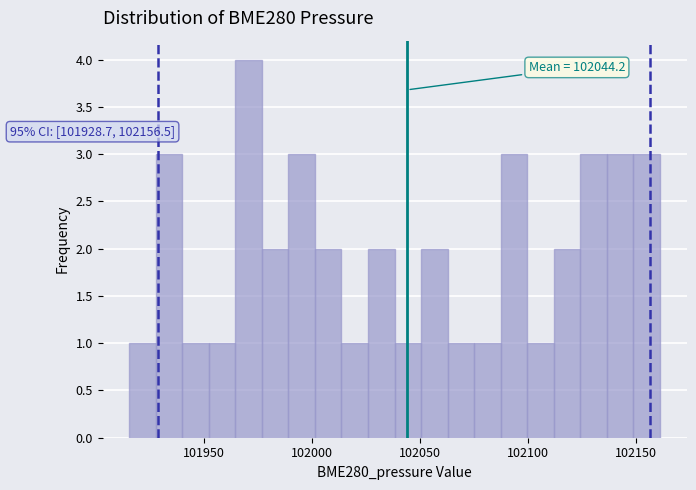

Read against the x-axis, roughly where is the centre of the tallest bar?

101970